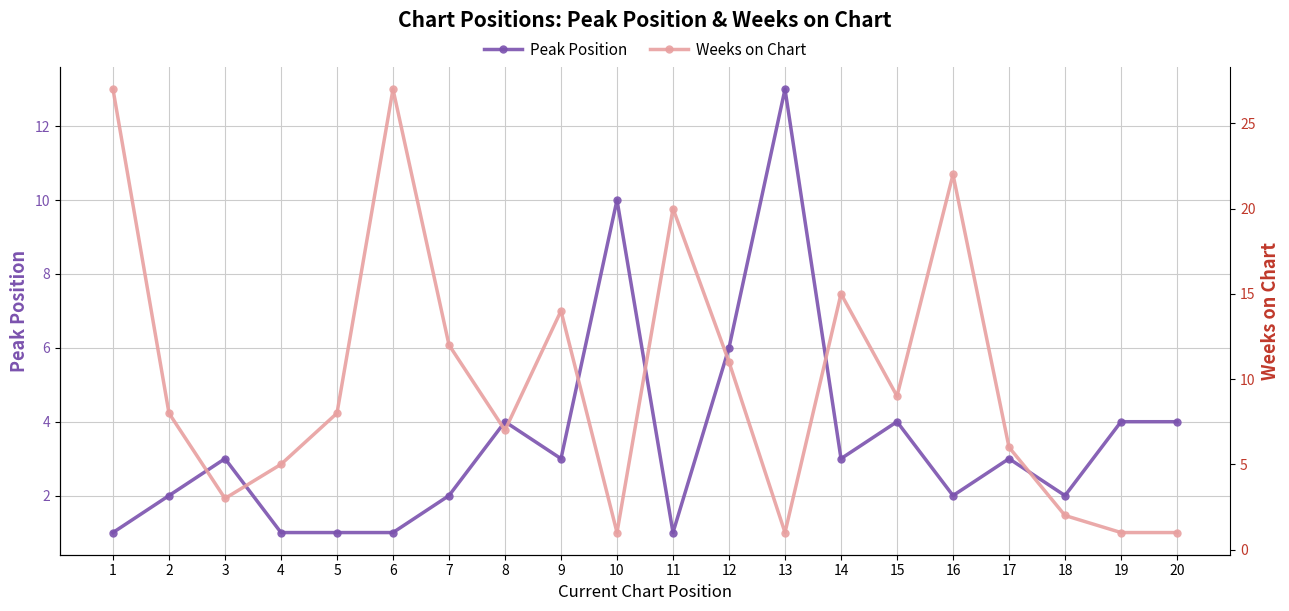

The value of Weeks on Chart at 15 is 12. True or false?

False